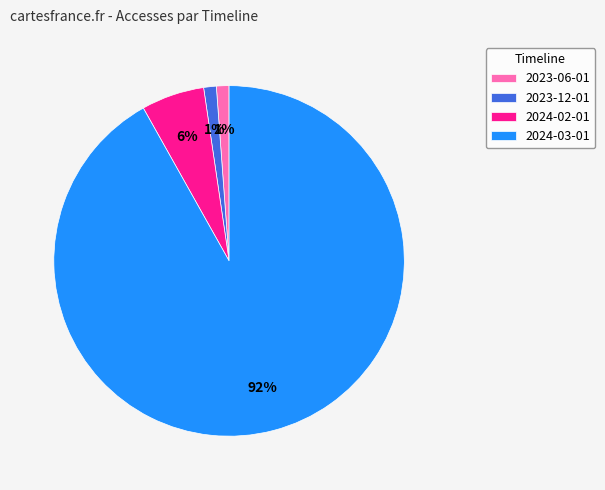

Which slice represents more than half of the pie?

2024-03-01